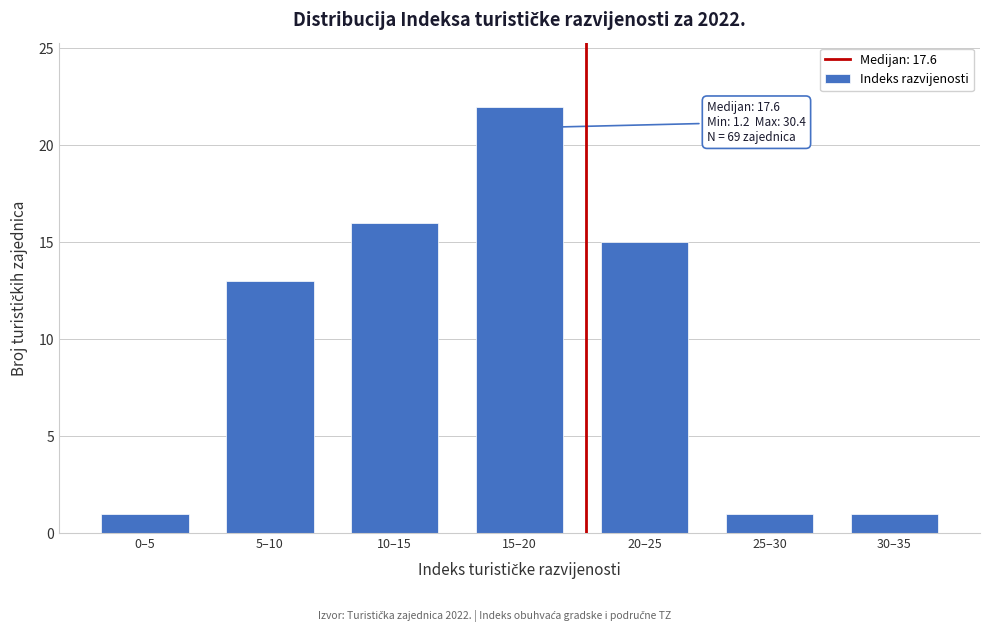

Reading right to left, transcribe all the data shown in this chart.

30–35=1	25–30=1	20–25=15	15–20=22	10–15=16	5–10=13	0–5=1